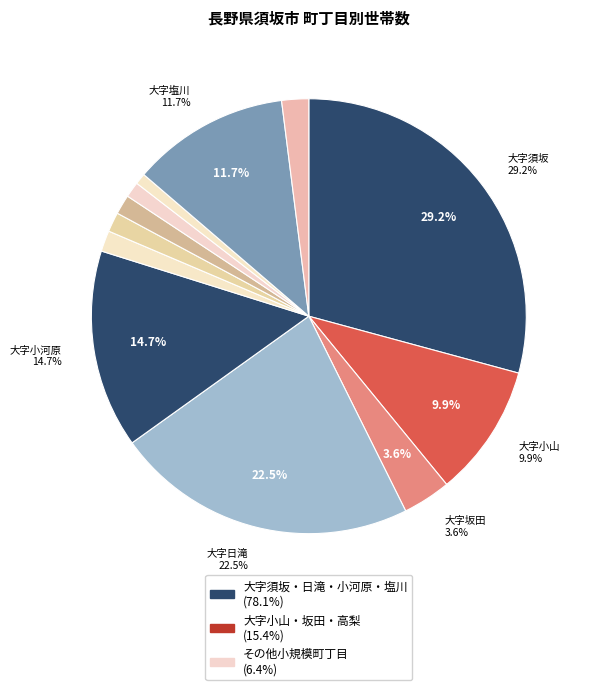

Does any single category account for the majority?

No